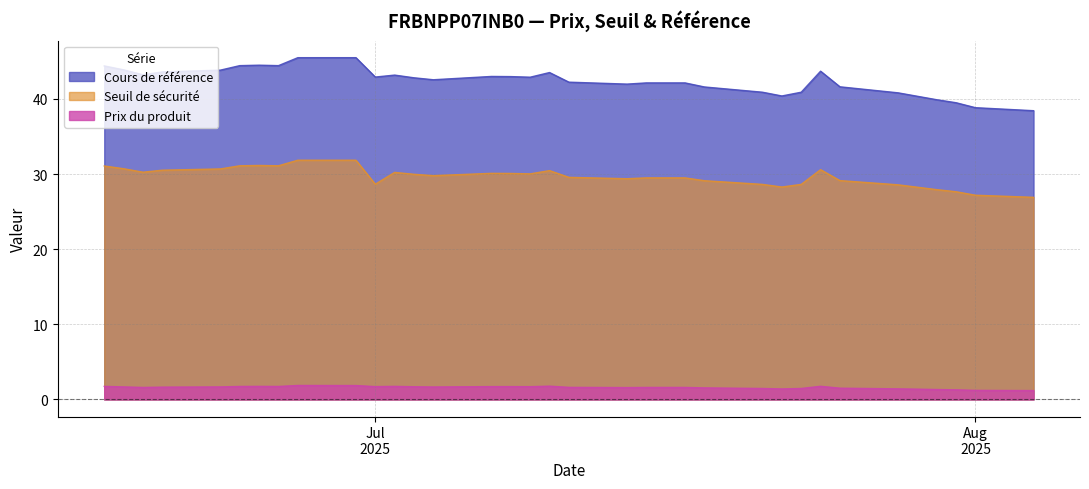

What is the difference between the highest and lowest values at 2025-07-01?

41.2